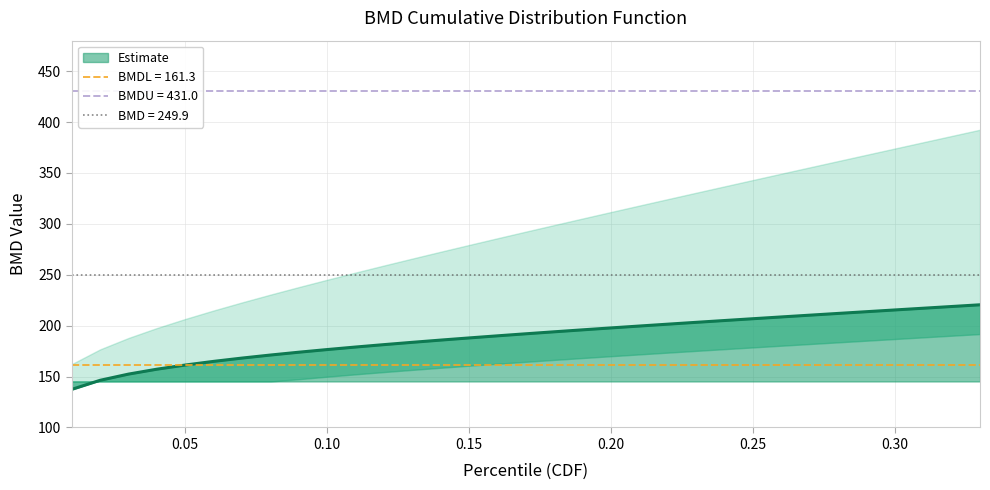

Reading right to left, transcribe all the data shown in this chart.

0.33=220.5	0.32=218.8	0.31=217.1	0.3=215.5	0.29=213.7	0.28=212.0	0.27=210.3	0.26=208.6	0.25=206.8	0.24=205.1	0.23=203.3	0.22=201.5	0.21=199.7	0.2=197.8	0.19=195.9	0.18=194.0	0.17=192.0	0.16=190.0	0.15=188.0	0.14=185.9	0.13=183.7	0.12=181.4	0.11=179.0	0.1=176.5	0.09=173.9	0.08=171.2	0.07=168.2	0.06=164.9	0.05=161.3	0.04=157.3	0.03=152.4	0.02=146.4	0.01=137.4